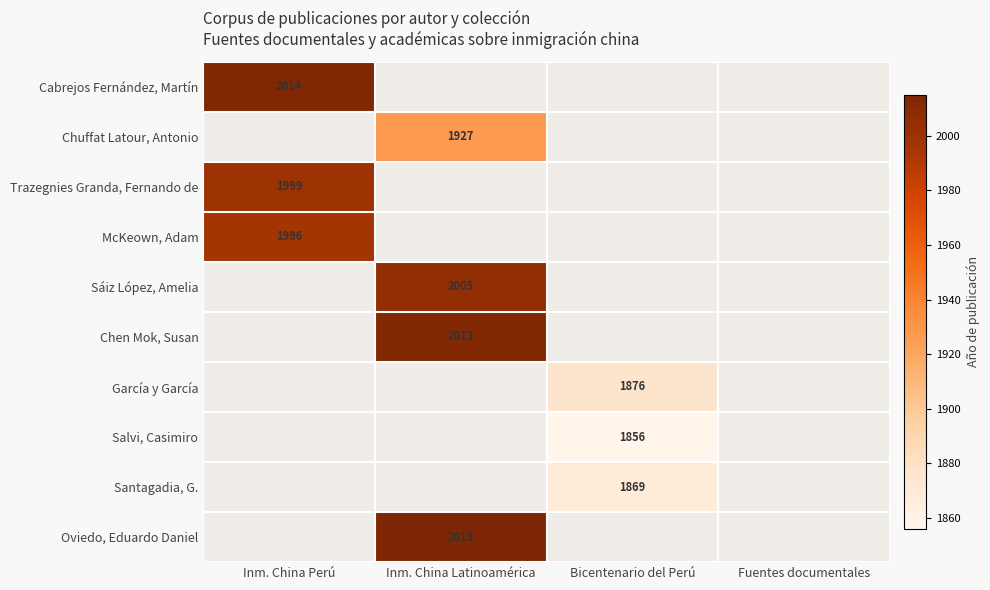

The García y García series shows 2514 at Bicentenario del Perú. True or false?

False